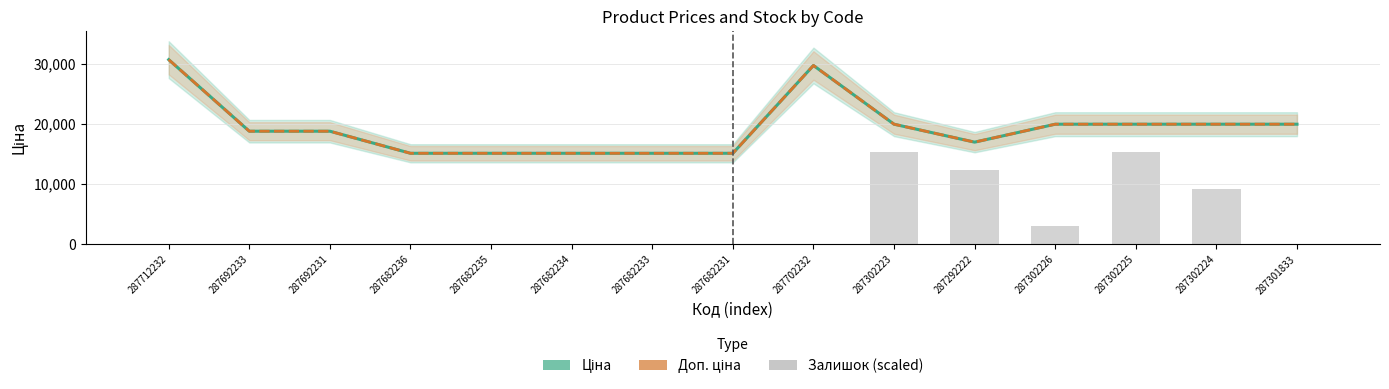

At which label does Ціна reach its minimum?

287682236